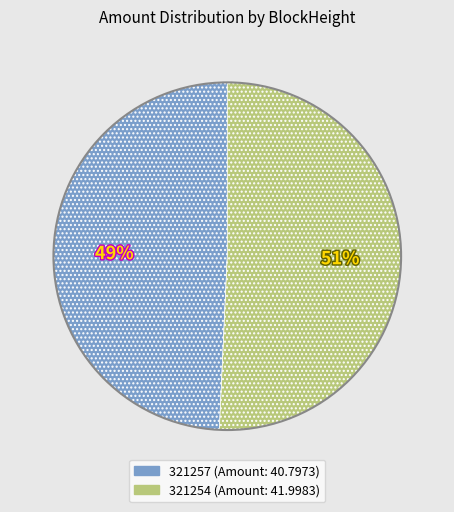

To the nearest percent, what is the combined percentage of 321254 and 321257?

100%